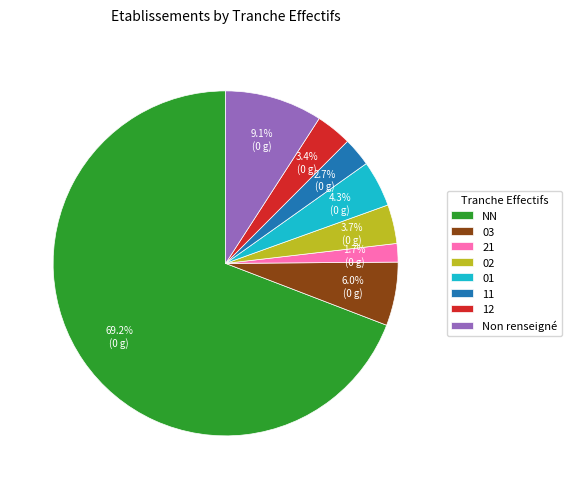

Approximately how many times larger is the value at 21 compared to 12?

0.5